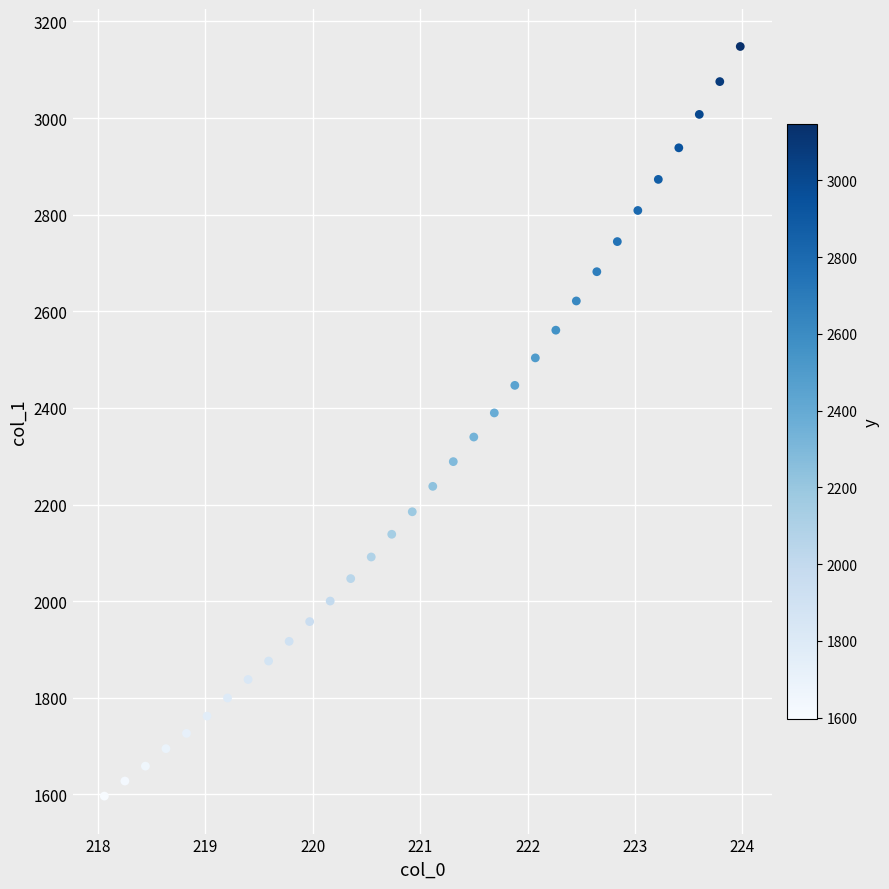

What is the range of Y values (max minus min)?

1551.8